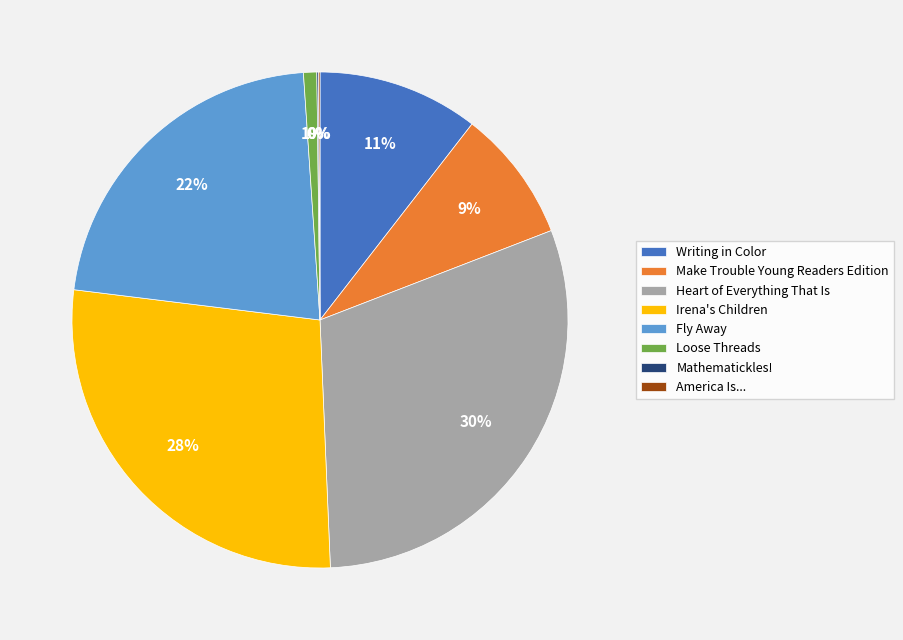

Does any single category account for the majority?

No